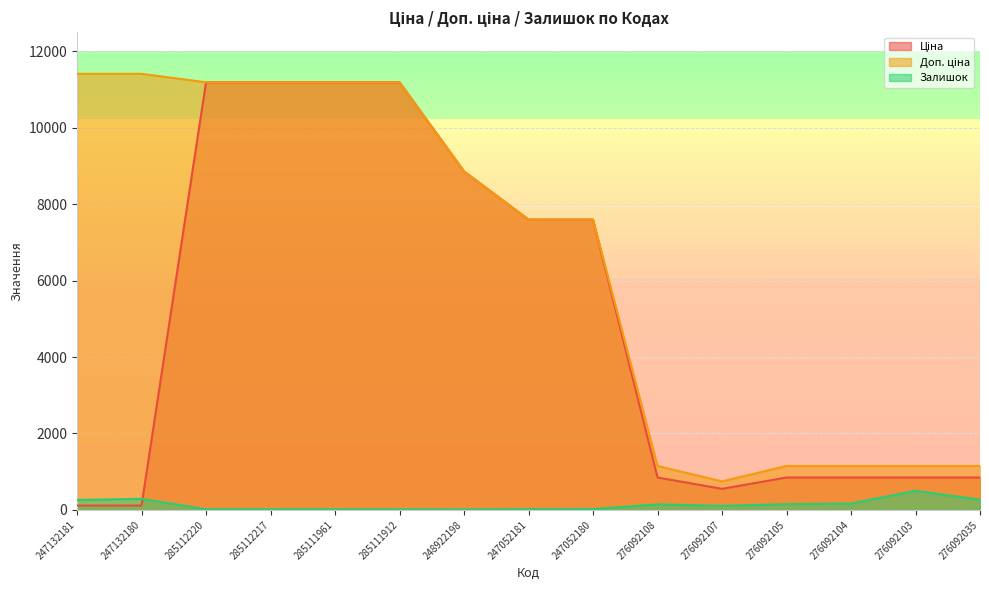

How many values in the Ціна series exceed 848?

12